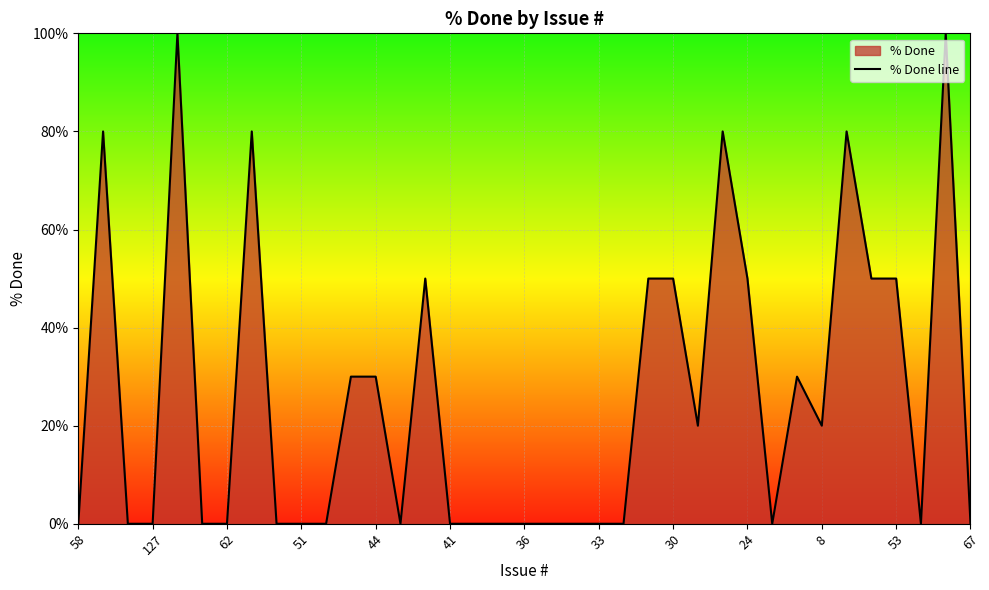

At which label is the value closest to 50?

14